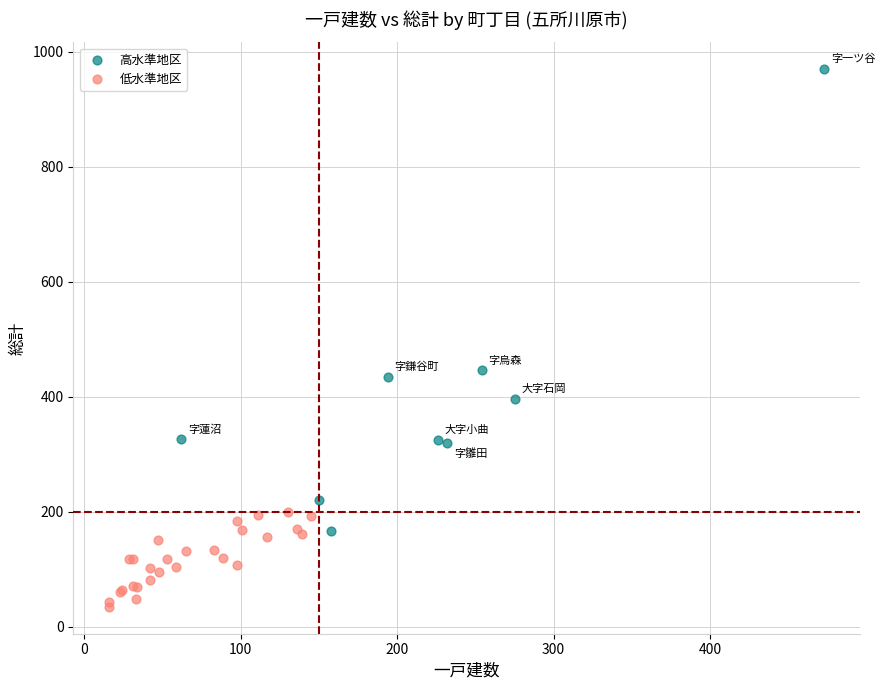

Which series contains the lowest Y value?

低水準地区